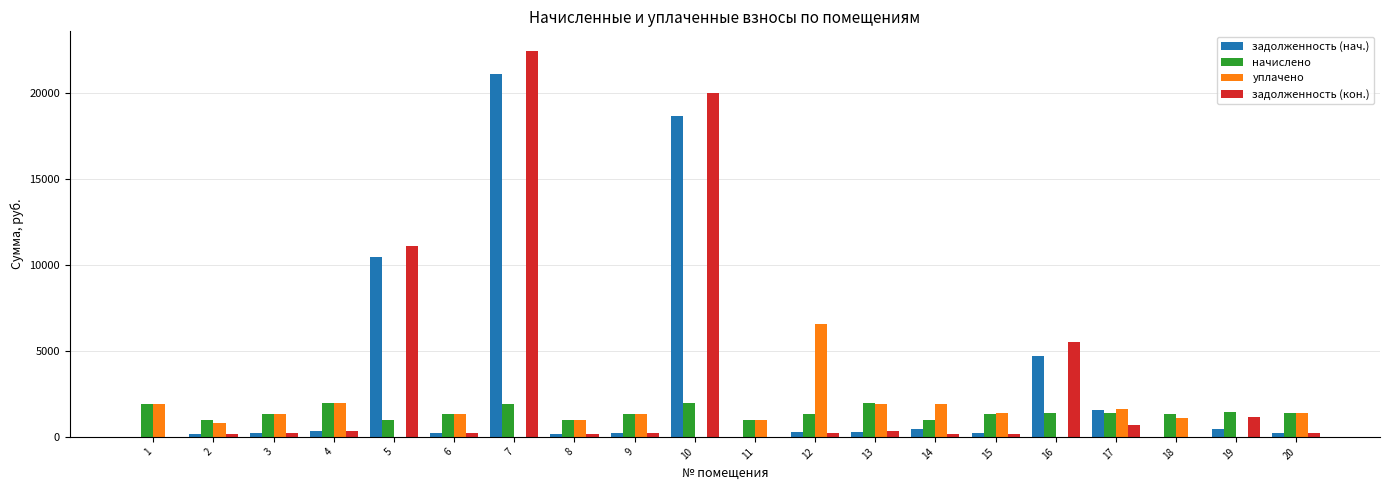

Which category has the highest value in the уплачено series?

12